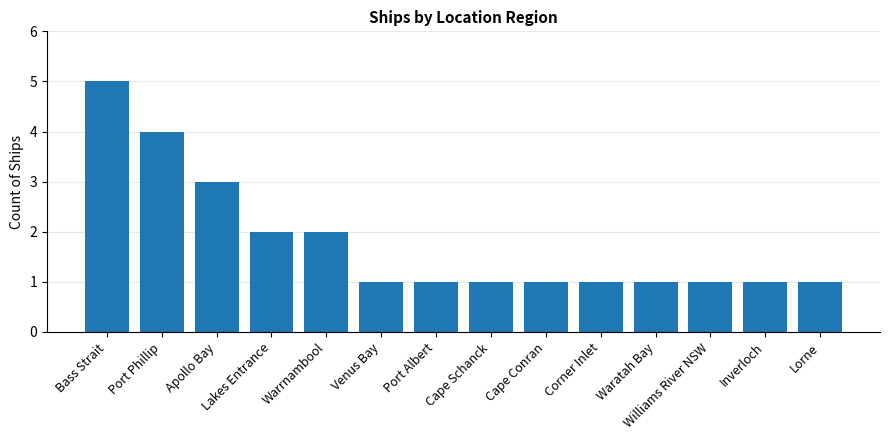

The chart shows a value of 2 at Waratah Bay. True or false?

False